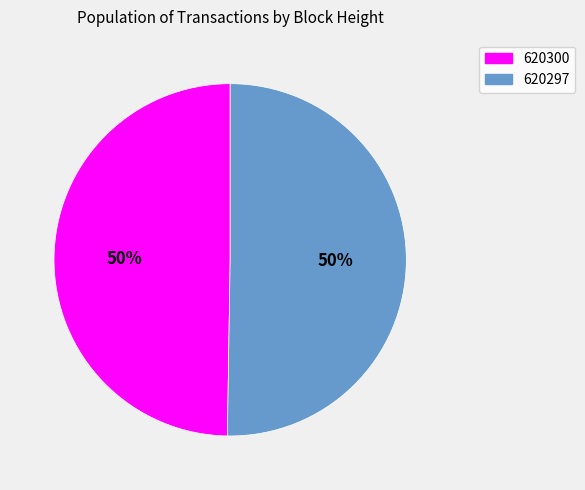

To the nearest percent, what percentage of the pie is 620297?

50%